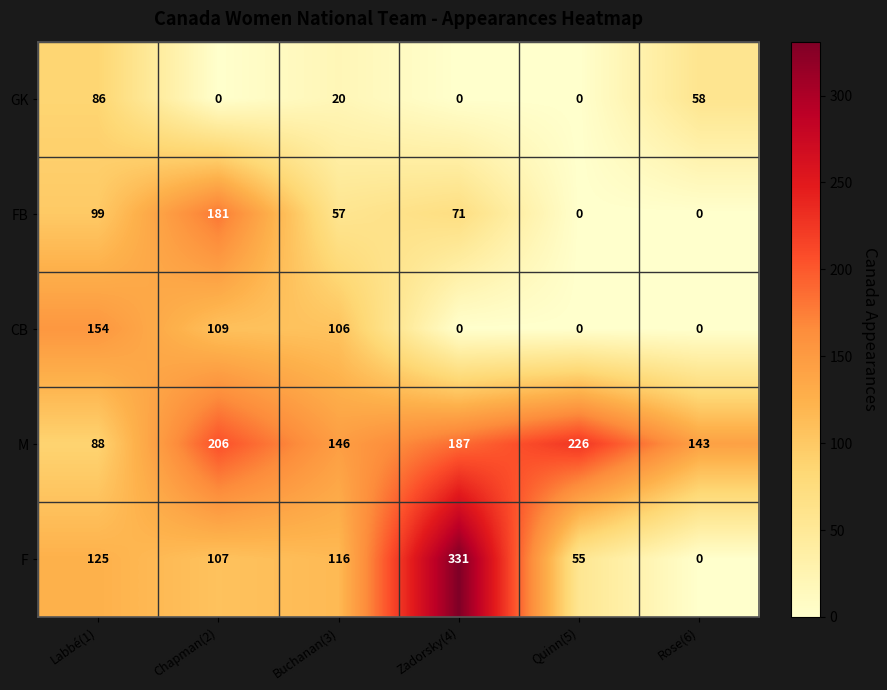

True or false: F has a value of 79 at Buchanan(3).

False